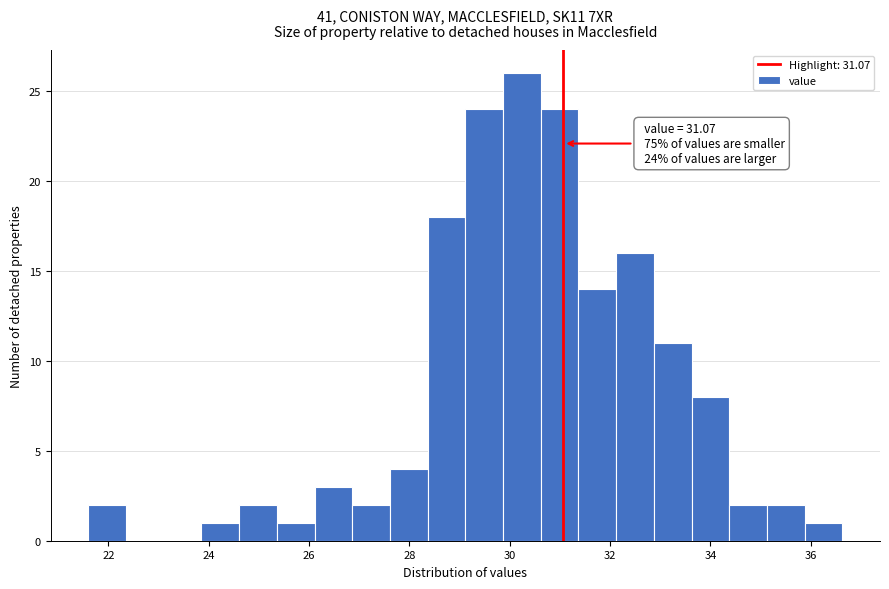

Around what value on the x-axis is the tallest bar? Give the approximate position of its centre, as read against the axis.

30.2